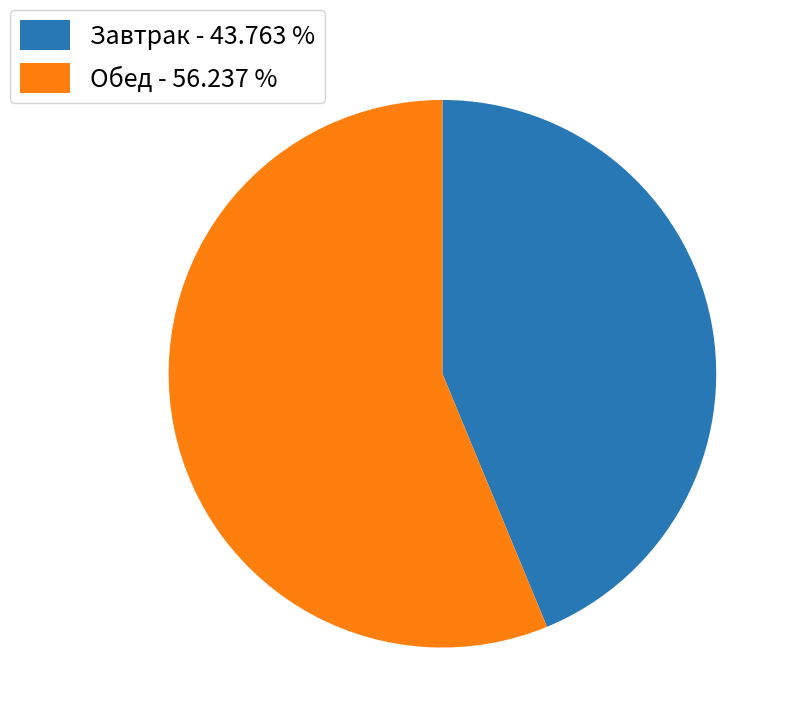

Which category has the biggest portion of the pie?

Обед